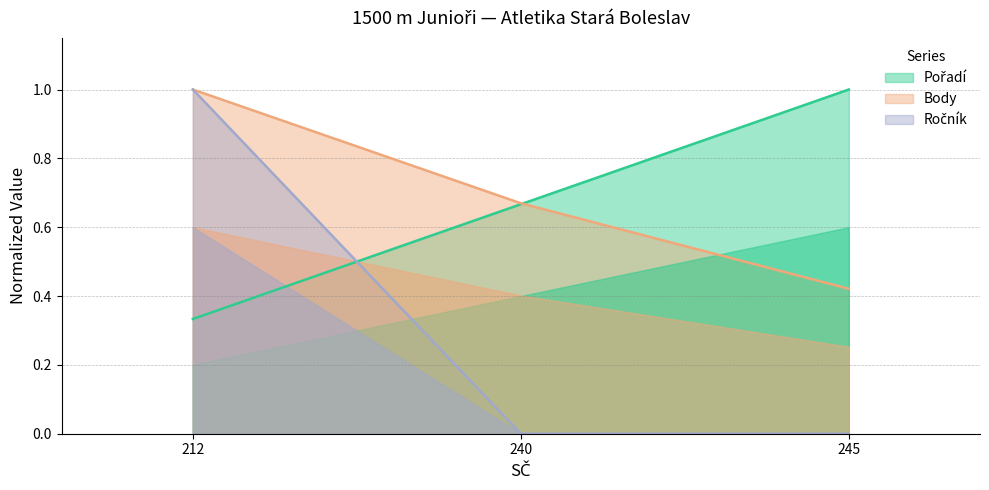

Which category has the lowest value across all series?

240